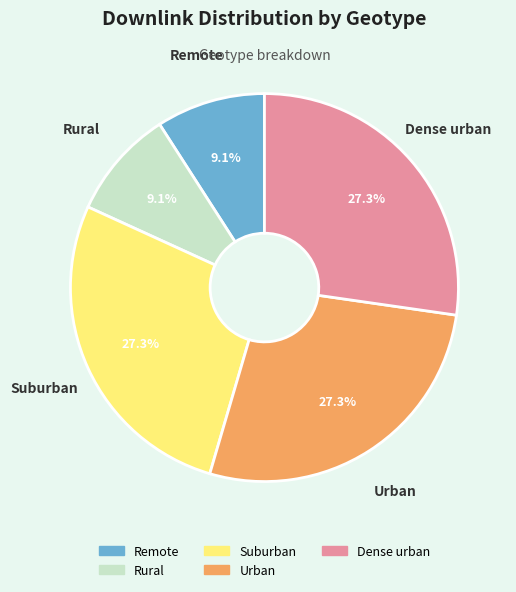

To the nearest percent, what is the difference between the largest and smallest slice percentages?

18%